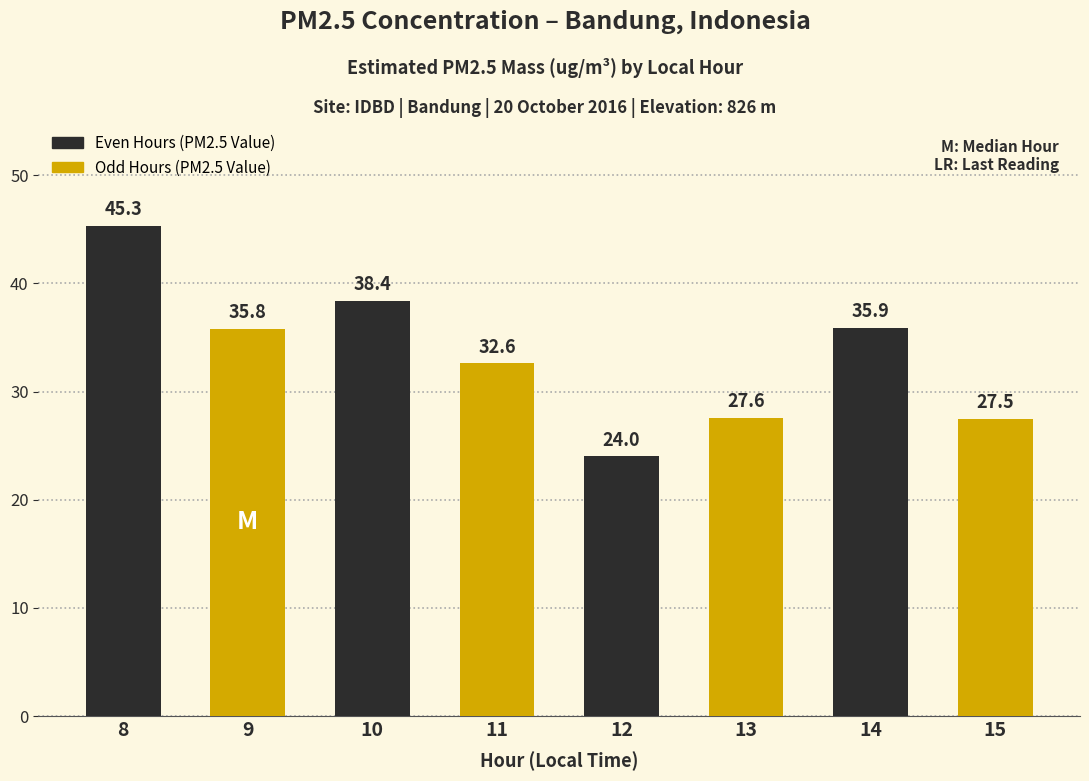

What is the difference between the maximum and minimum values?

21.3